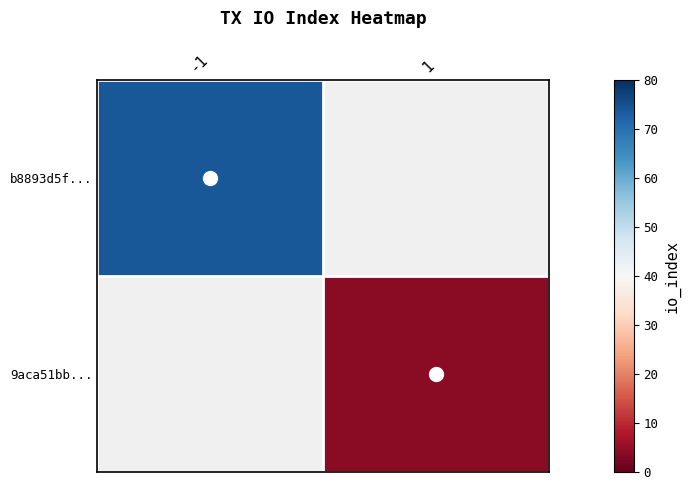

At -1, list the series in order from largest to smallest.

b8893d5f..., 9aca51bb...